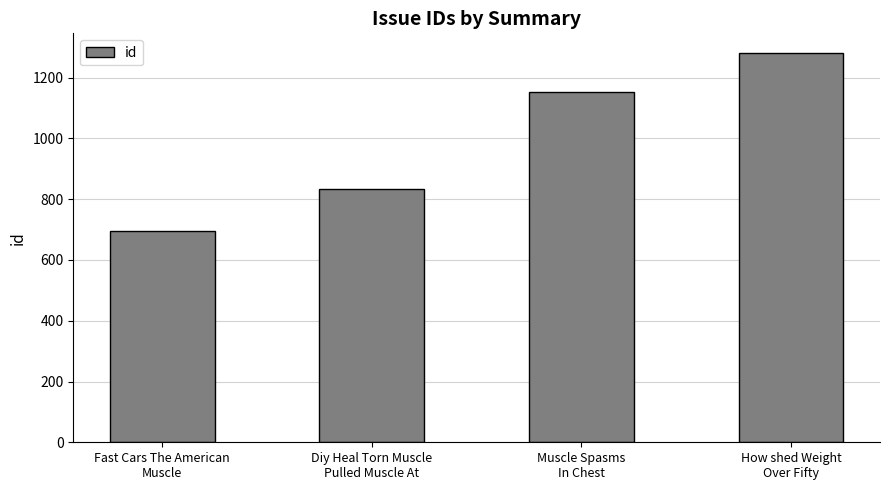

What is the value of the 3rd bar from the left?

1153